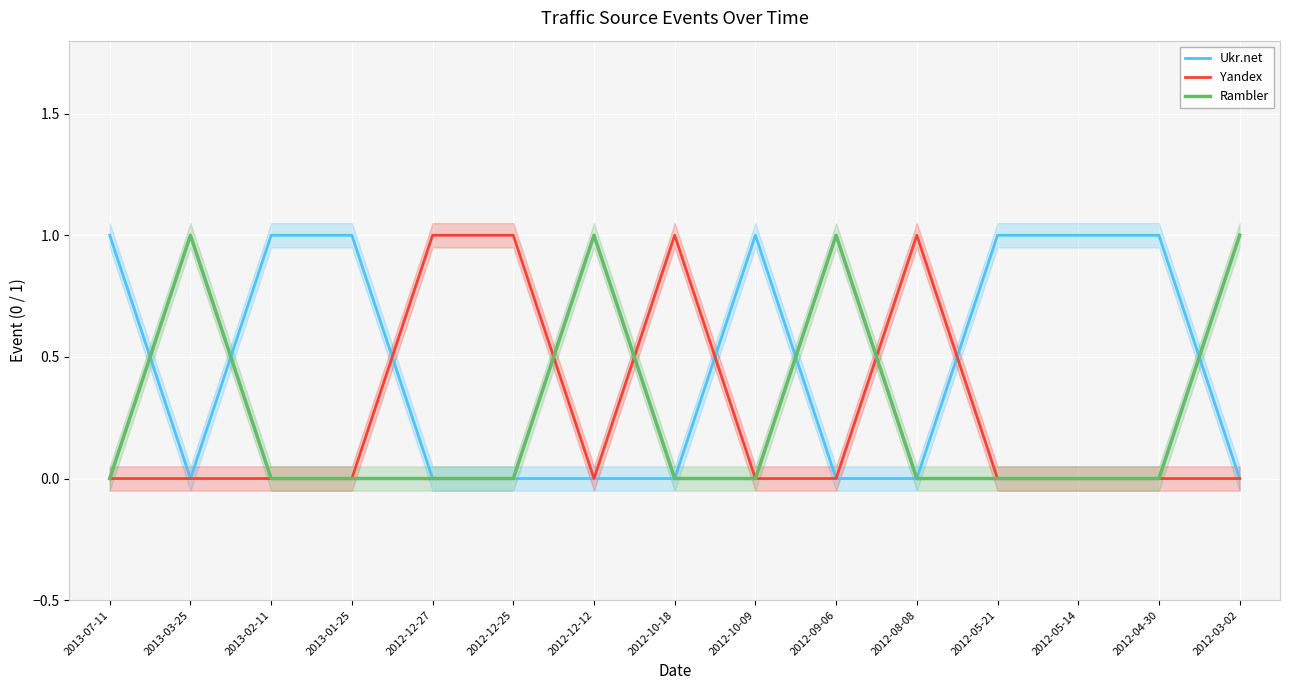

At how many categories does at least one series exceed 0?

15